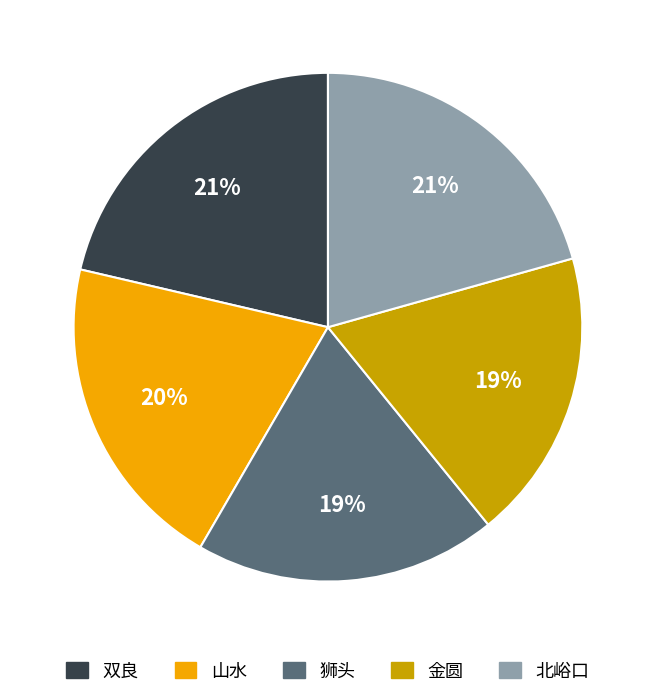

The 北峪口 slice represents 7% of the pie. True or false?

False